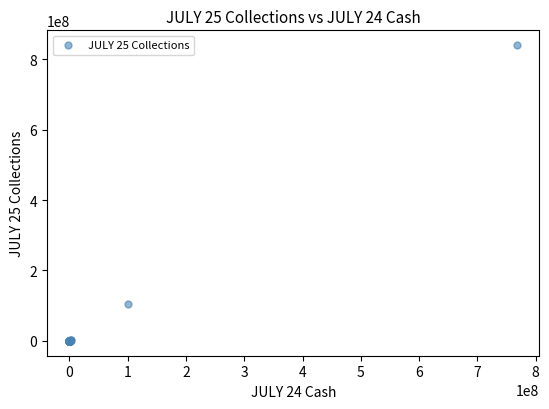

What Y value in the scatter plot is closest to 419860788?

105892277.0